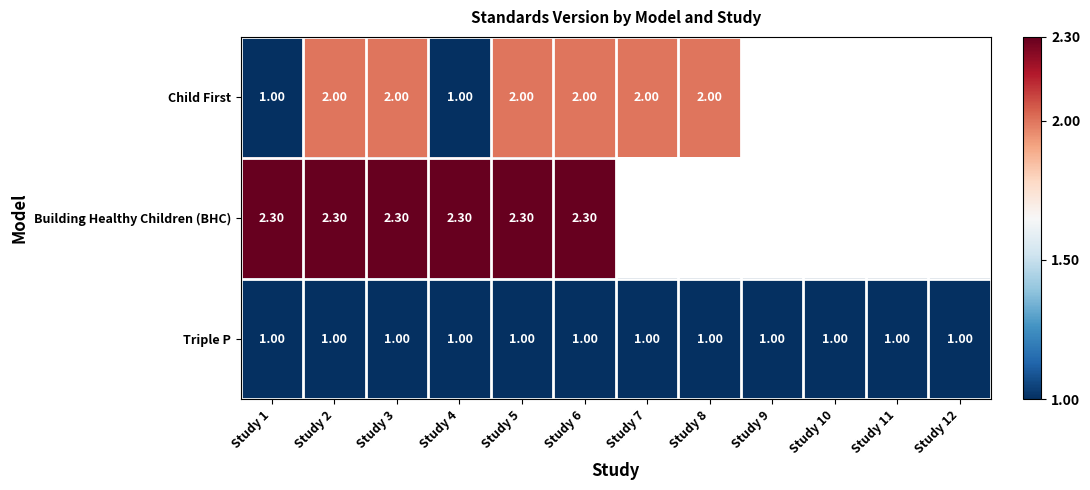

At how many categories does at least one series exceed 1?

8